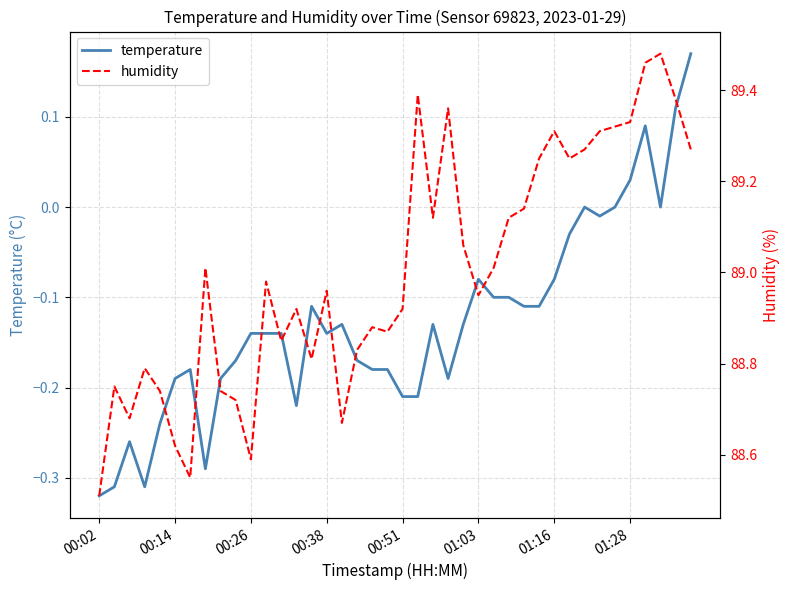

Is it true that temperature equals -0.2 at 19?

True